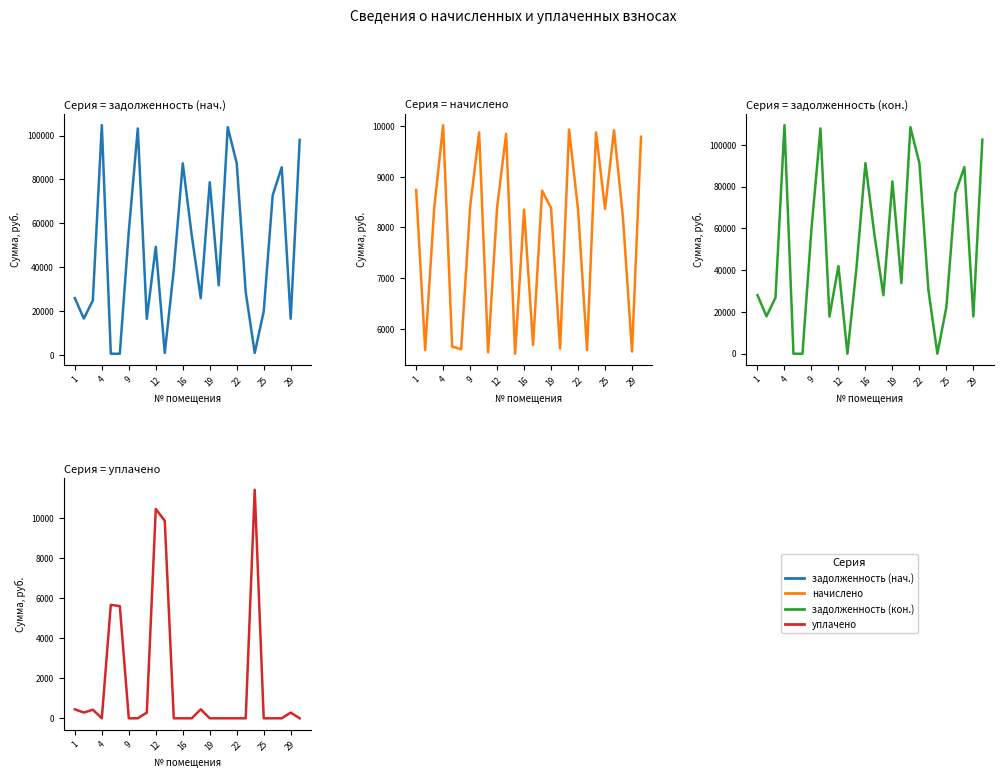

Which series has the largest range (max minus min)?

задолженность (кон.)